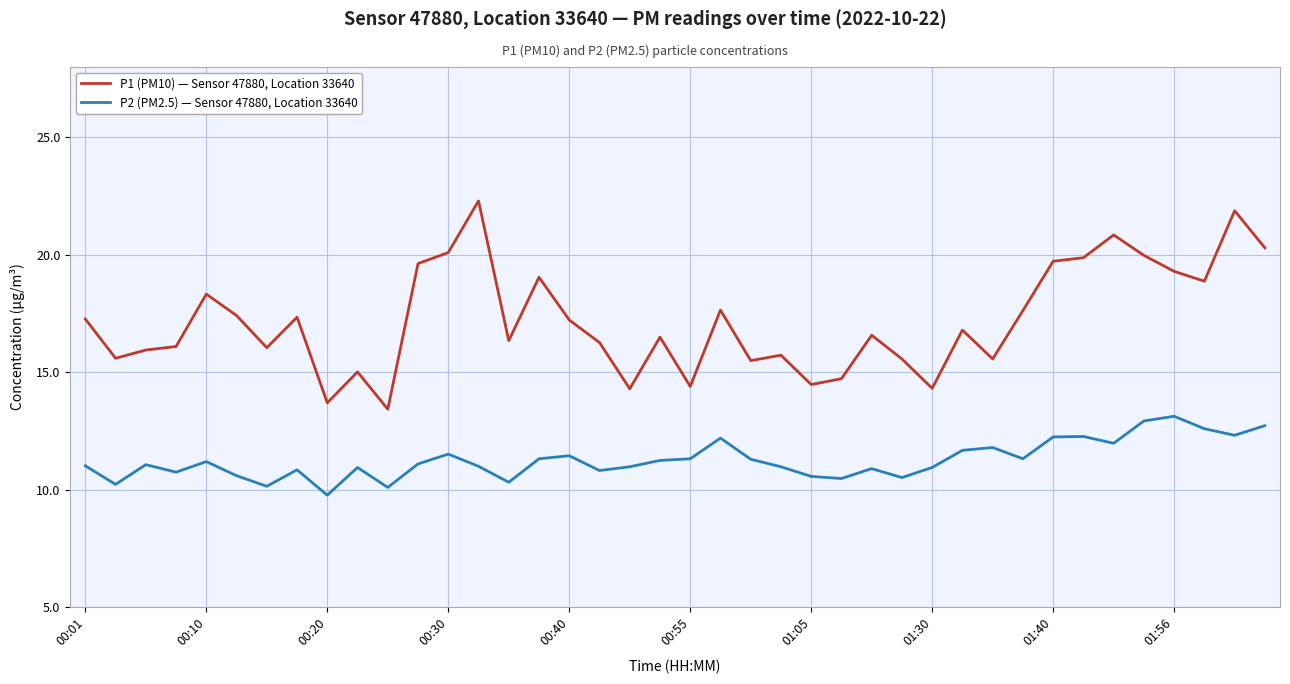

What are all the series names shown in the legend?

P1 (PM10) — Sensor 47880, Location 33640, P2 (PM2.5) — Sensor 47880, Location 33640